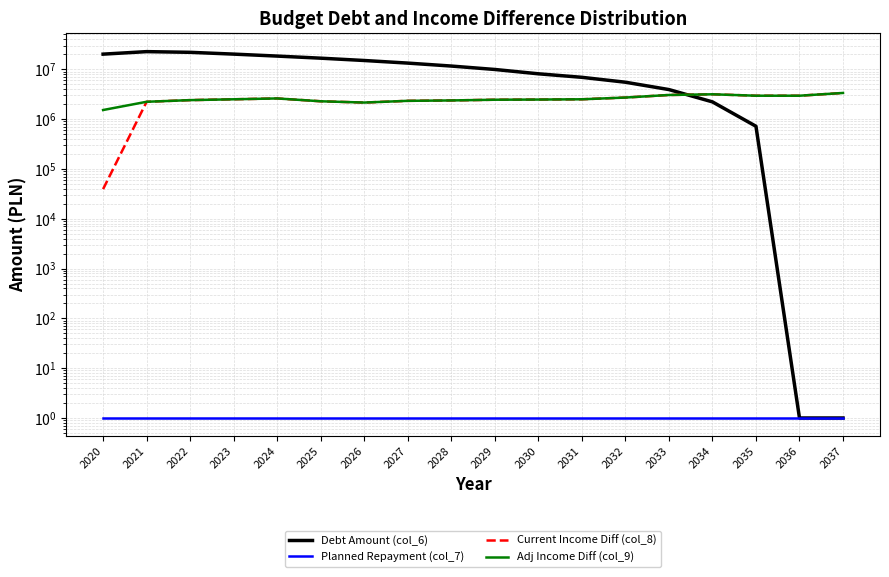

Rank the categories by Debt Amount (col_6) value from lowest to highest.

2036, 2037, 2035, 2034, 2033, 2032, 2031, 2030, 2029, 2028, 2027, 2026, 2025, 2024, 2020, 2023, 2022, 2021